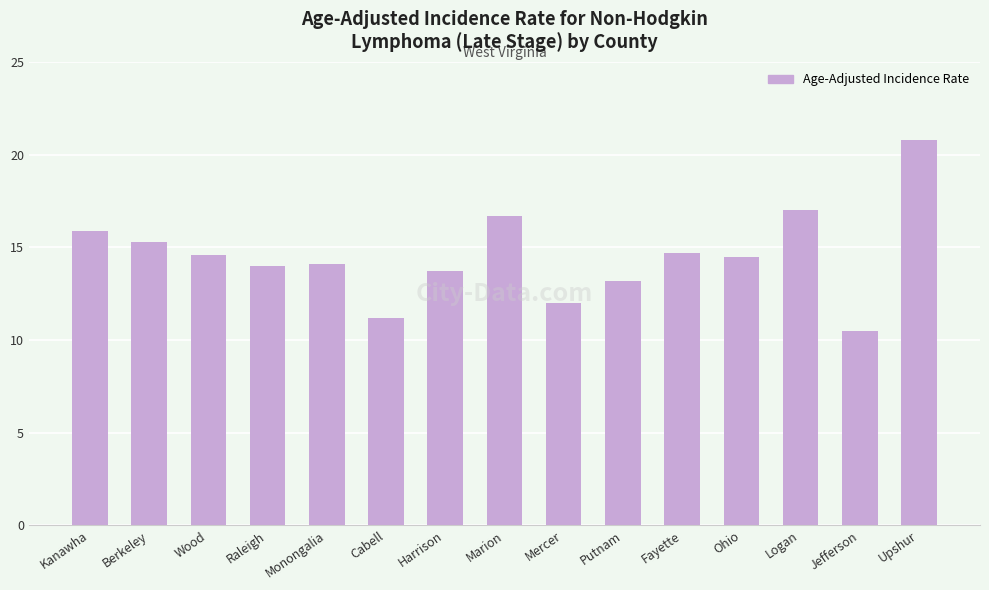

What value does the data have at Mercer?

12.0